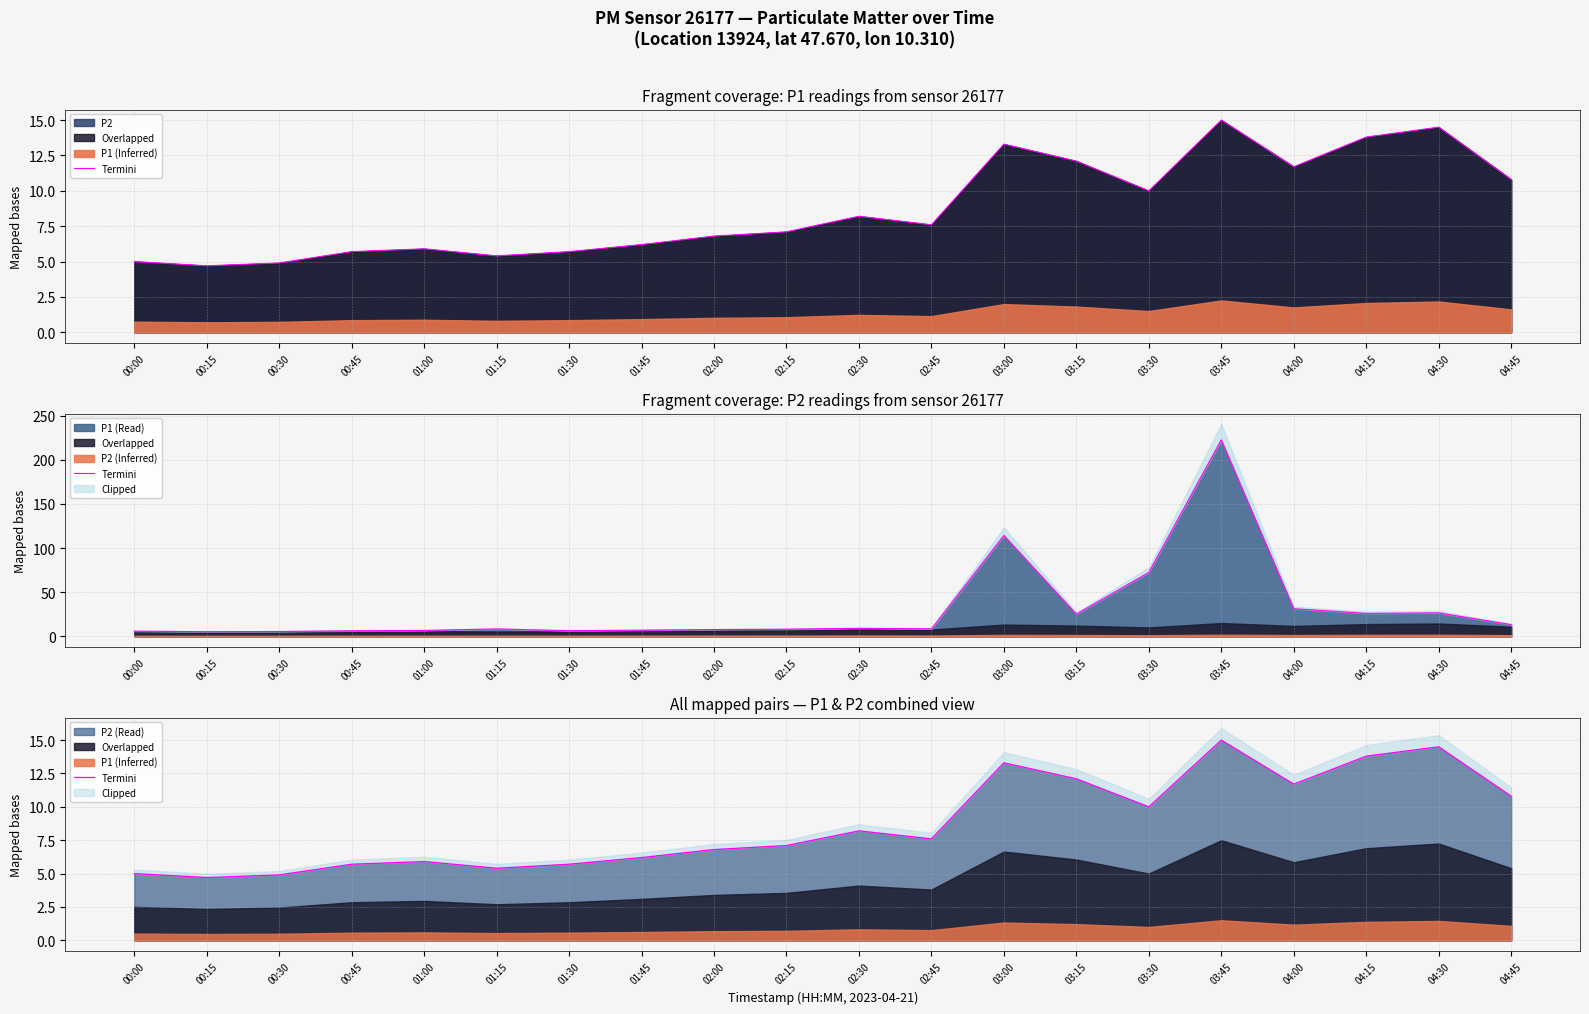

True or false: P2 (Read) has a value of 14.5 at 04:30.

True